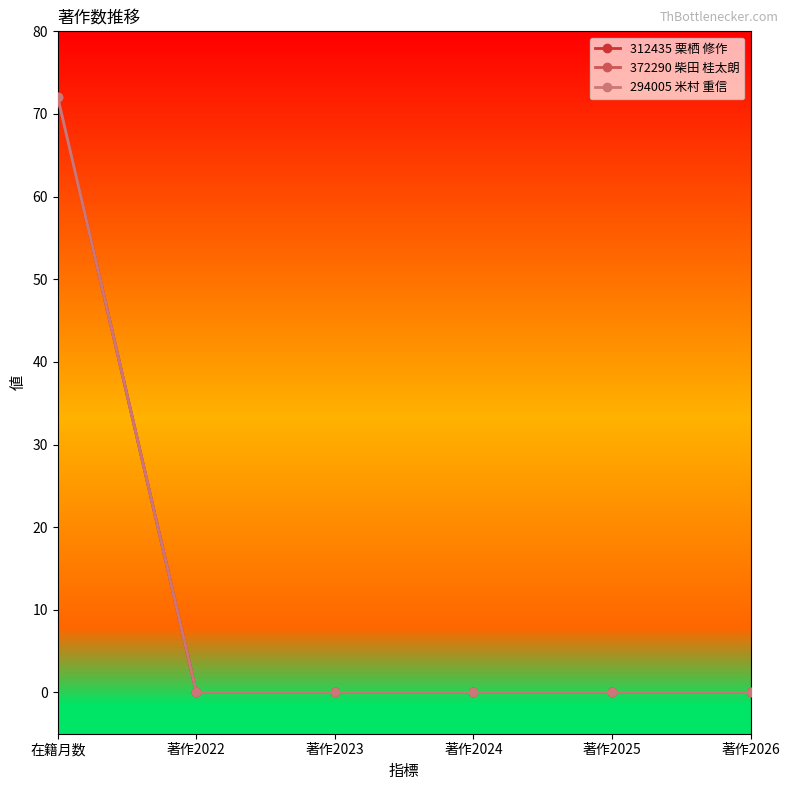

True or false: 372290 柴田 桂太朗 and 312435 栗栖 修作 intersect in this chart.

False